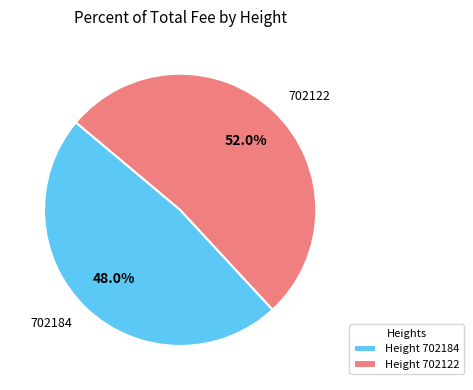

What is the largest slice in the pie chart?

Height 702122